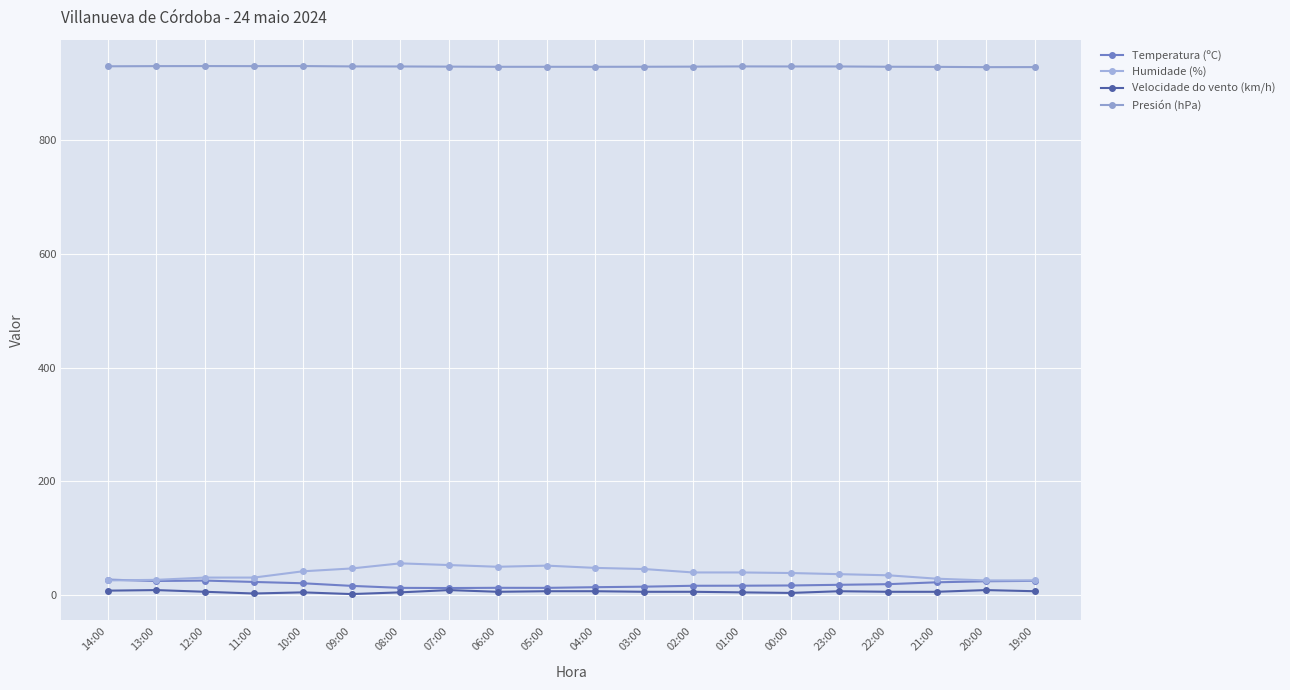

Is the value of Presión (hPa) at 04:00 greater than the value of Humidade (%) at 12:00?

Yes